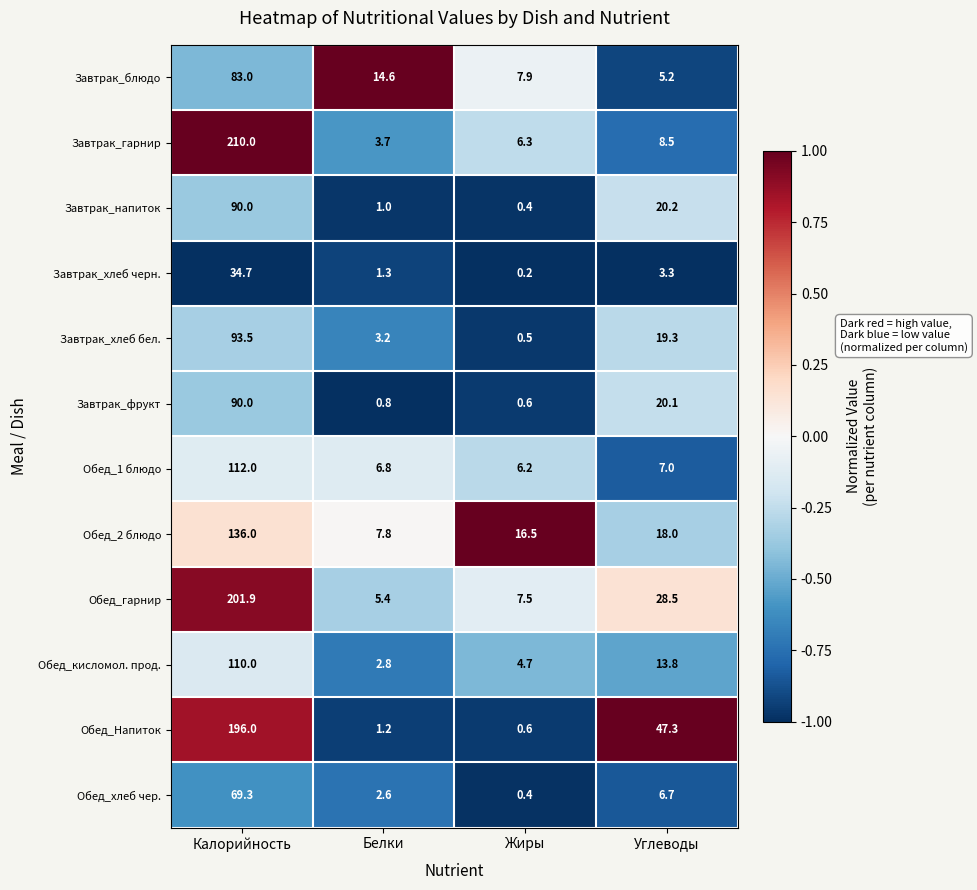

Is it true that Завтрак_гарнир equals 3.7 at Белки?

True